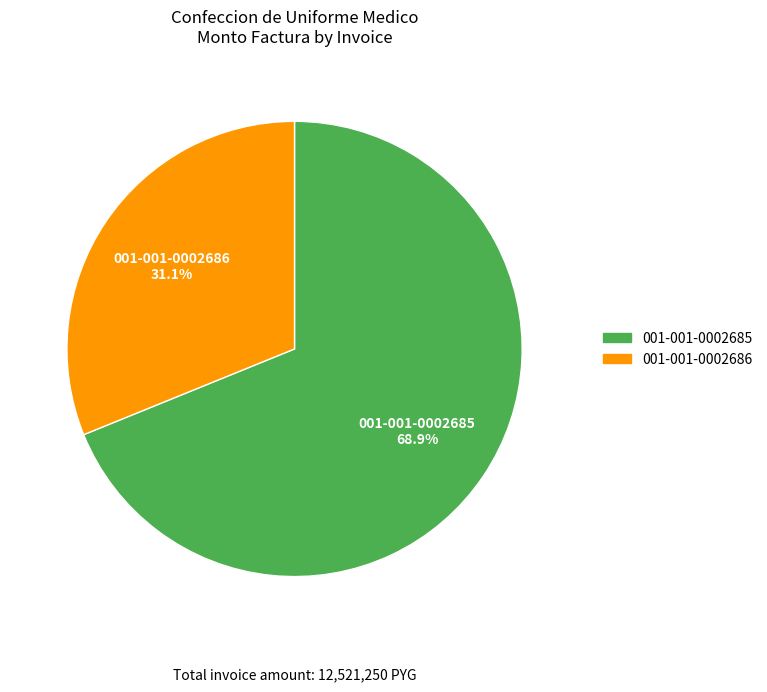

To the nearest percent, what is the difference between the largest and smallest slice percentages?

38%